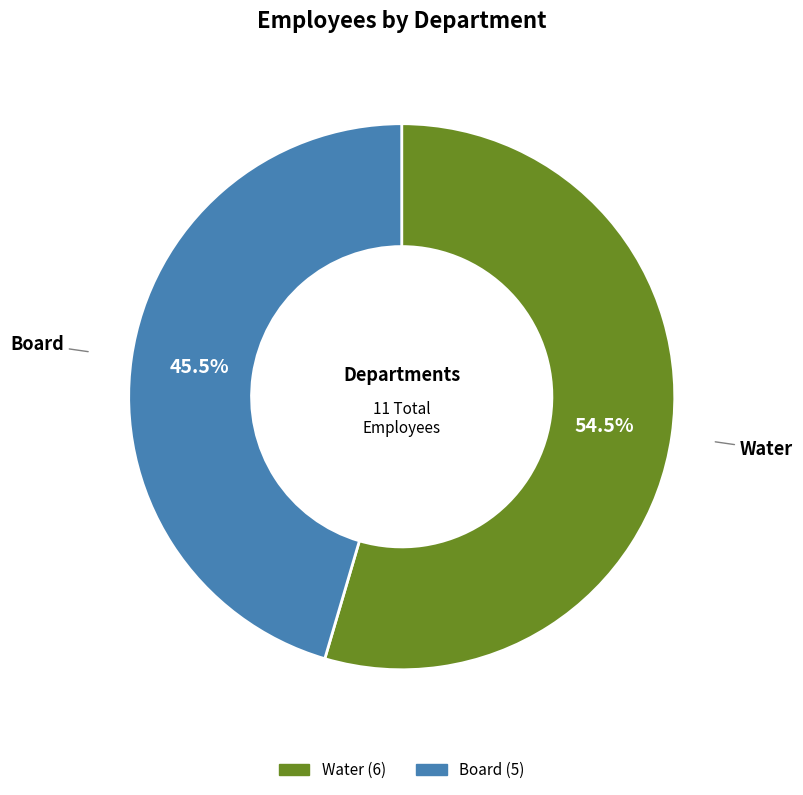

Which slice is the smallest?

Board